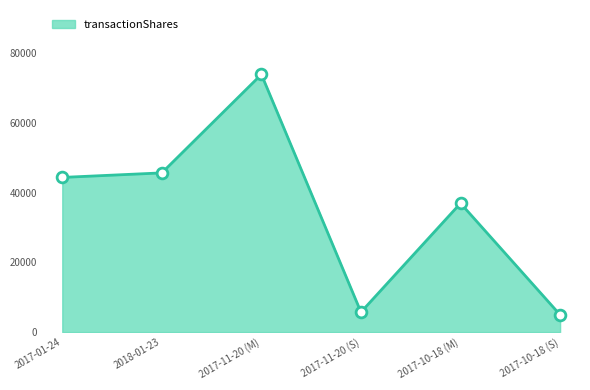

Between 2017-10-18 (M) and 2017-01-24, which is larger?

2017-01-24